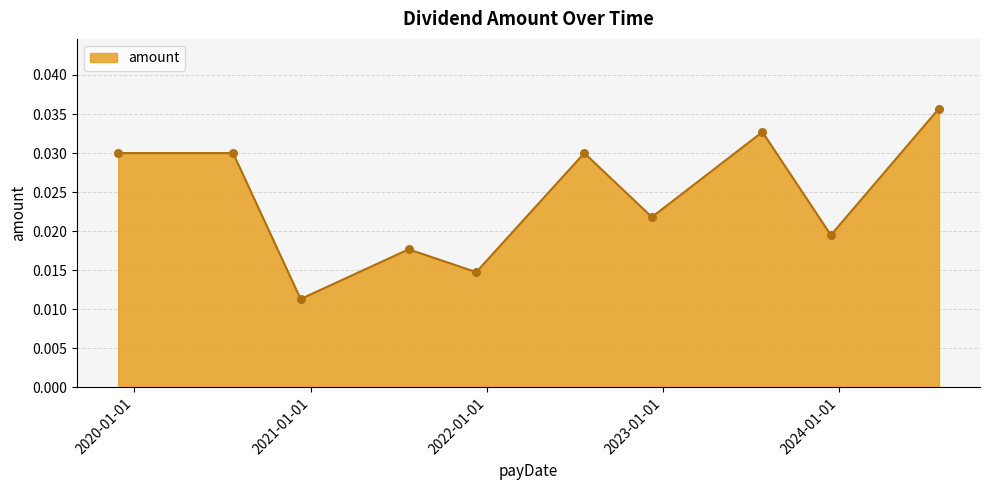

How many lines are shown in the chart?

1